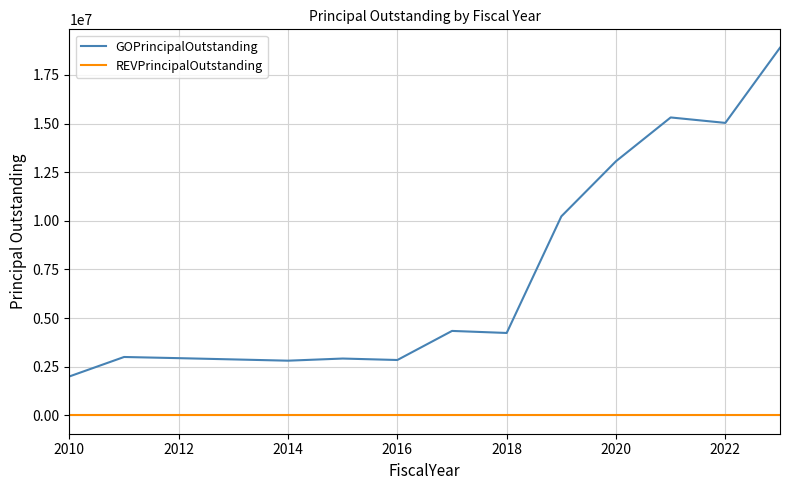

Which series has the widest spread of values?

GOPrincipalOutstanding